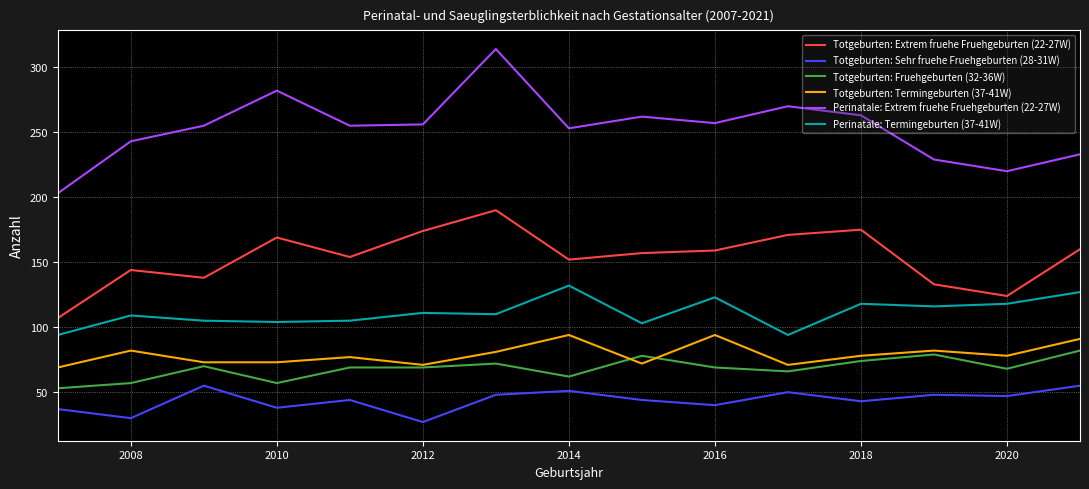

What is the difference between the second highest and minimum values in the Perinatale: Extrem fruehe Fruehgeburten (22-27W) series?

79